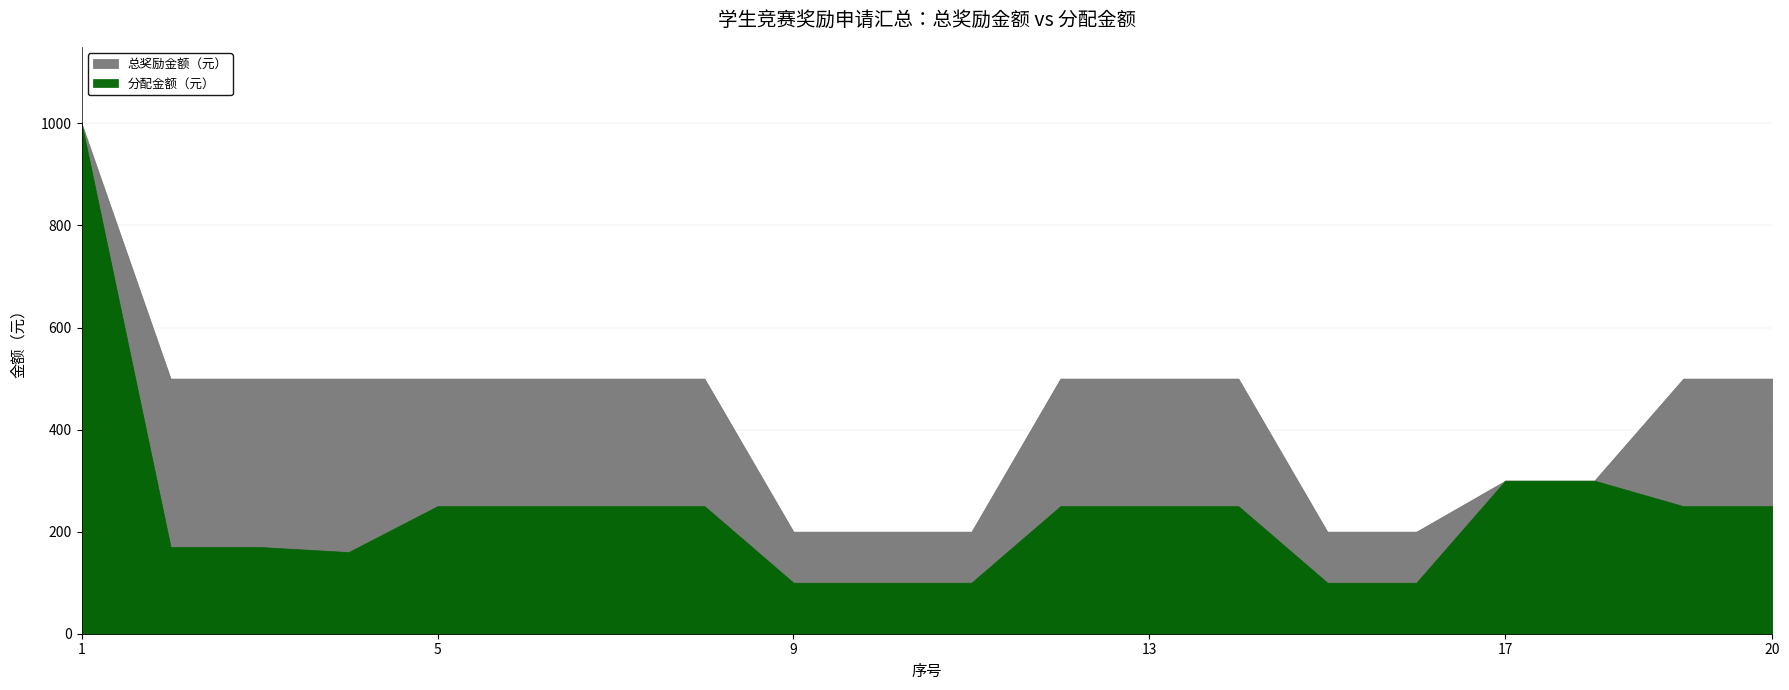

Rank the series at 2 from lowest to highest value.

分配金额(元), 总奖励金额(元)